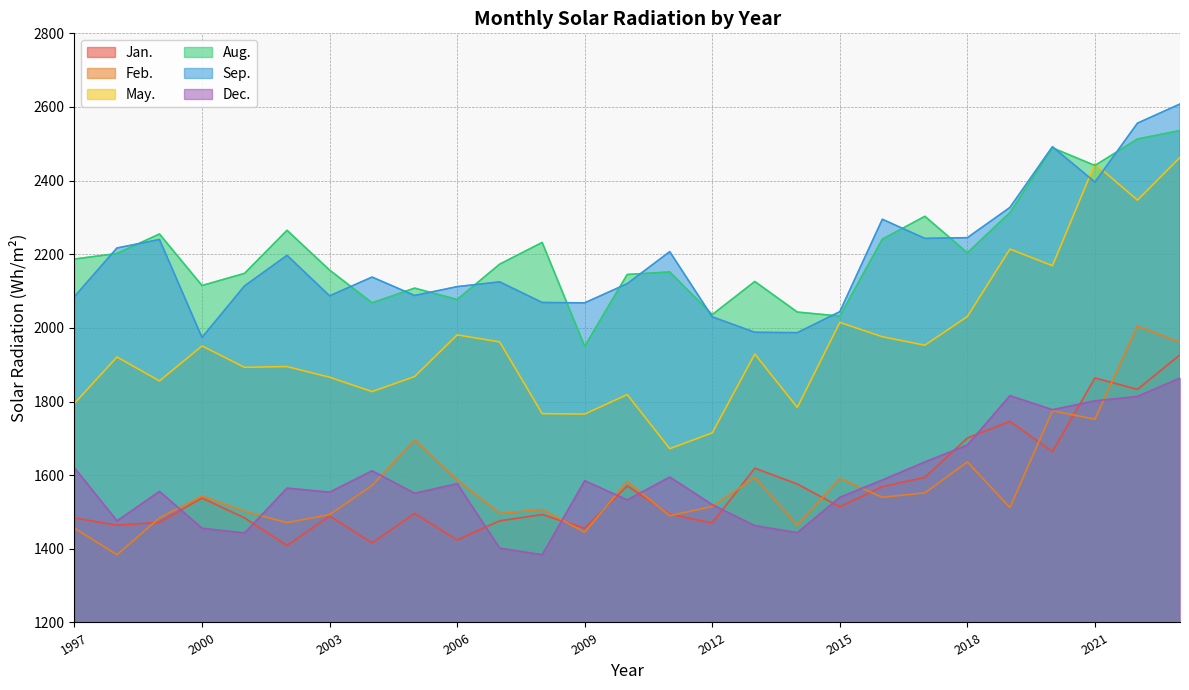

What is the maximum value for May.?

2463